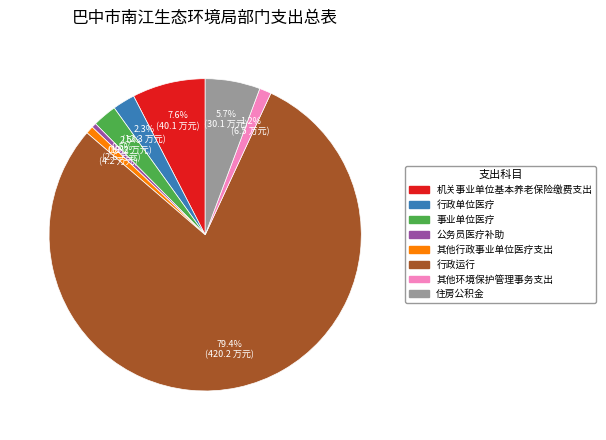

Between 公务员医疗补助 and 事业单位医疗, which is larger?

事业单位医疗